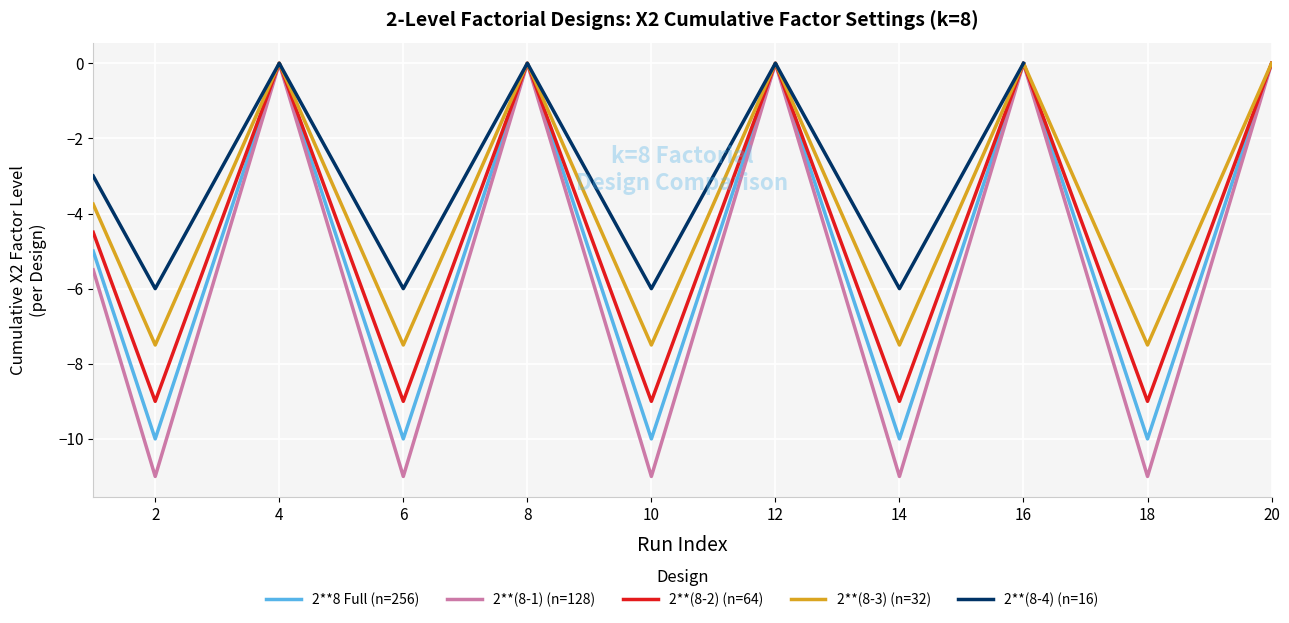

Between 3 and 7, which is larger?

7